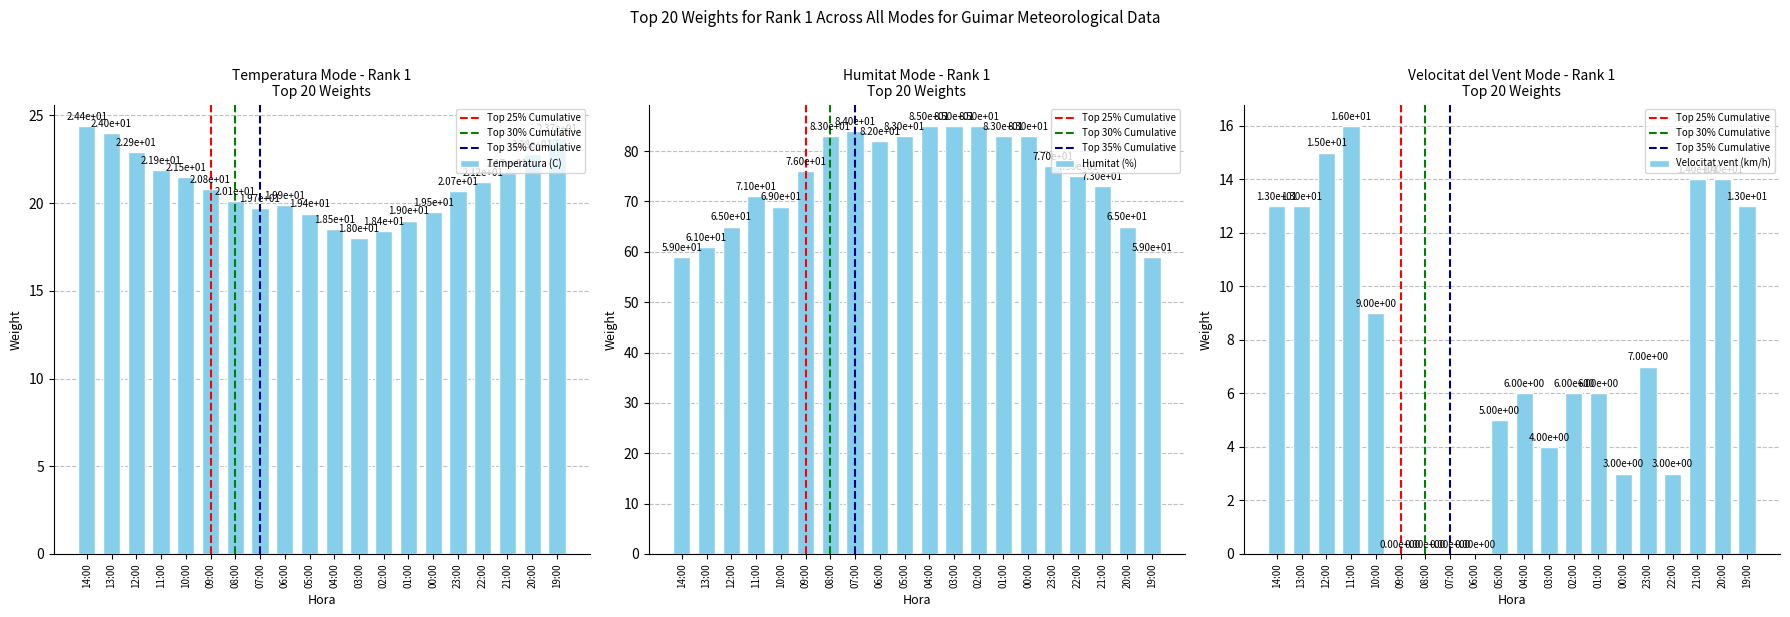

How many bars are there in total?

60